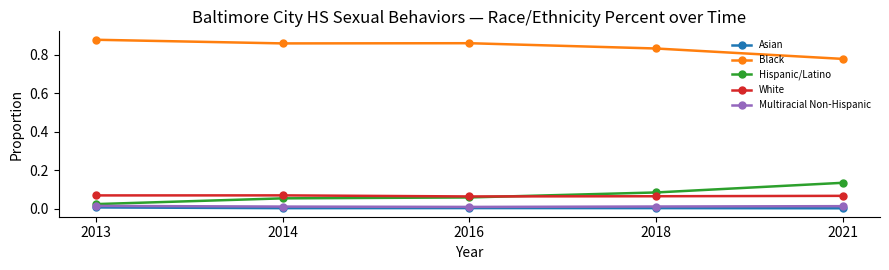

What are all the series names shown in the legend?

Asian, Black, Hispanic/Latino, White, Multiracial Non-Hispanic